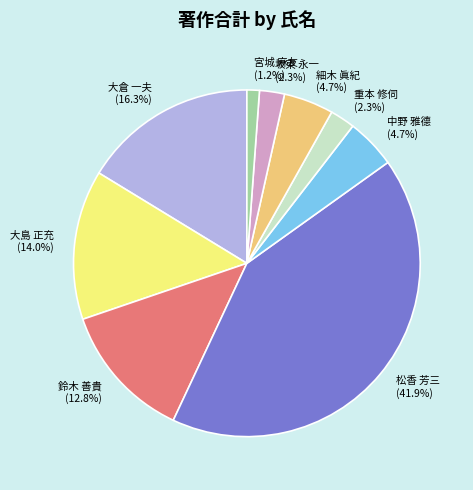

Which slice is the smallest?

宮城 麻友